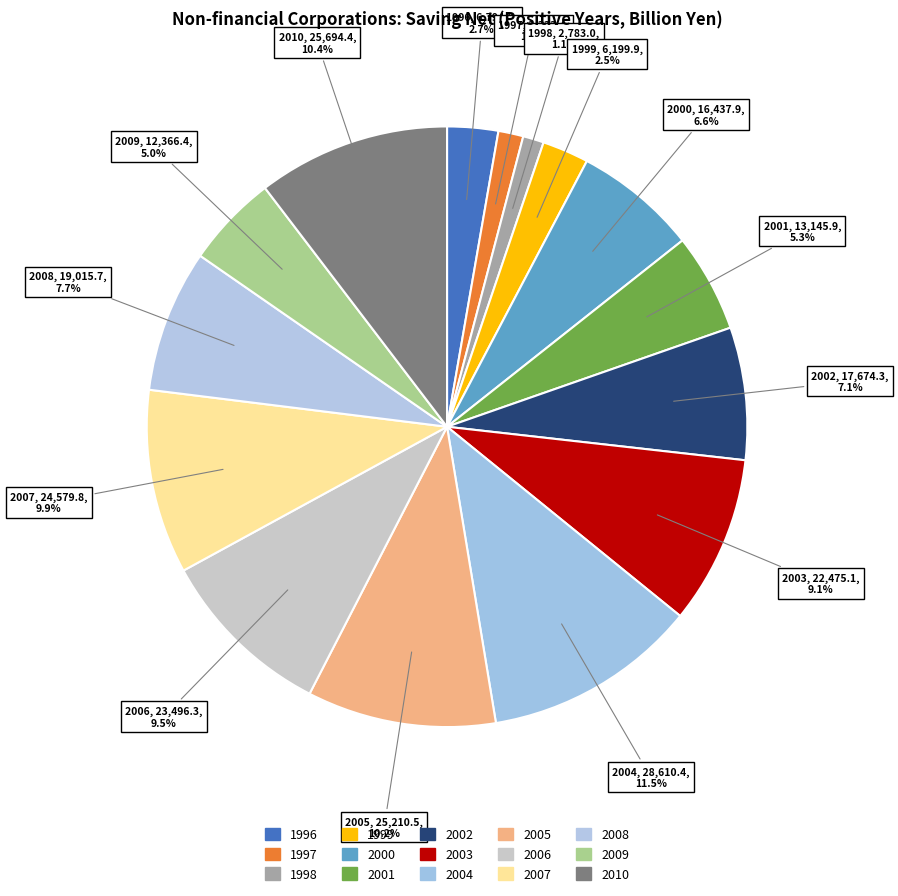

How many slices are in this pie chart?

15